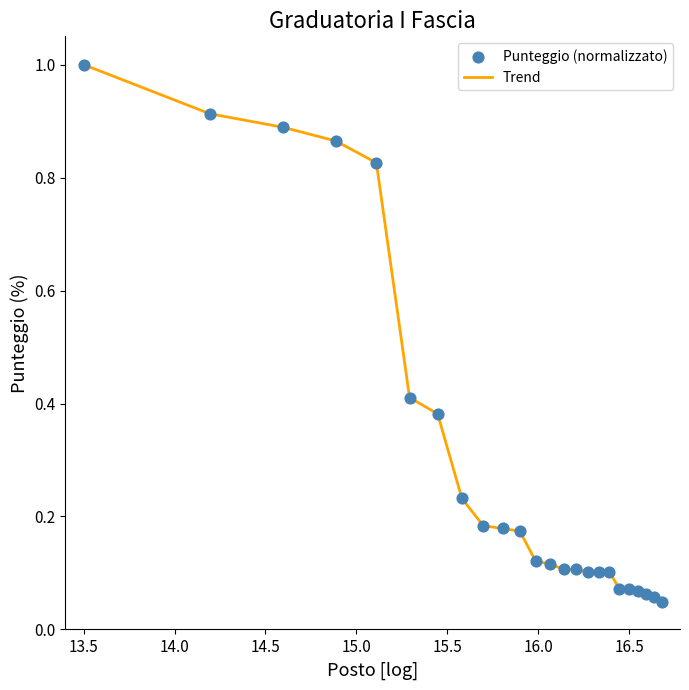

What is the greatest value displayed?

1.0